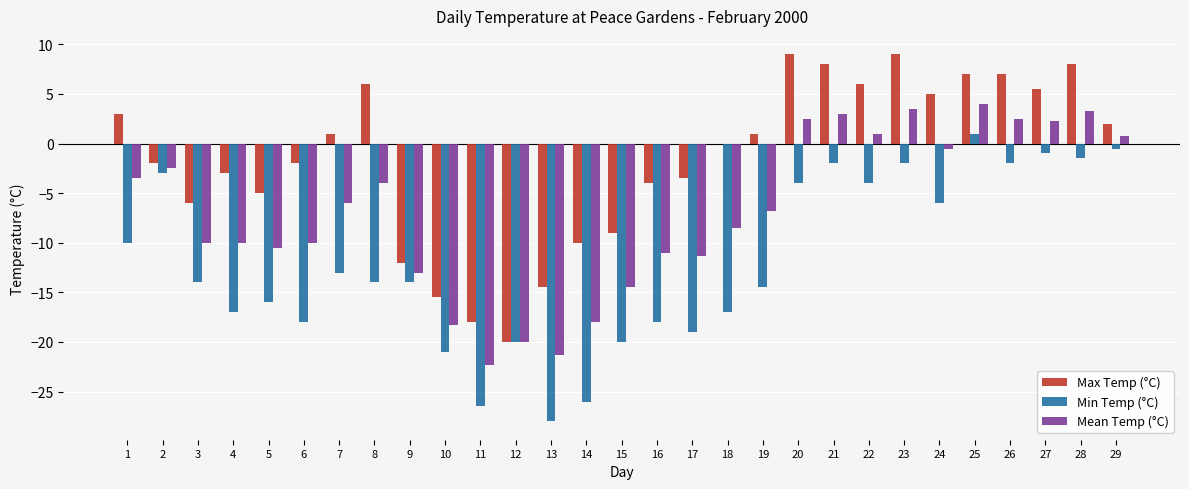

Reading right to left, transcribe all the data shown in this chart.

Max Temp (°C): 2.0	8.0	5.5	7.0	7.0	5.0	9.0	6.0	8.0	9.0	1.0	0.0	-3.5	-4.0	-9.0	-10.0	-14.5	-20.0	-18.0	-15.5	-12.0	6.0	1.0	-2.0	-5.0	-3.0	-6.0	-2.0	3.0
Min Temp (°C): -0.5	-1.5	-1.0	-2.0	1.0	-6.0	-2.0	-4.0	-2.0	-4.0	-14.5	-17.0	-19.0	-18.0	-20.0	-26.0	-28.0	-20.0	-26.5	-21.0	-14.0	-14.0	-13.0	-18.0	-16.0	-17.0	-14.0	-3.0	-10.0
Mean Temp (°C): 0.8	3.3	2.3	2.5	4.0	-0.5	3.5	1.0	3.0	2.5	-6.8	-8.5	-11.3	-11.0	-14.5	-18.0	-21.3	-20.0	-22.3	-18.3	-13.0	-4.0	-6.0	-10.0	-10.5	-10.0	-10.0	-2.5	-3.5